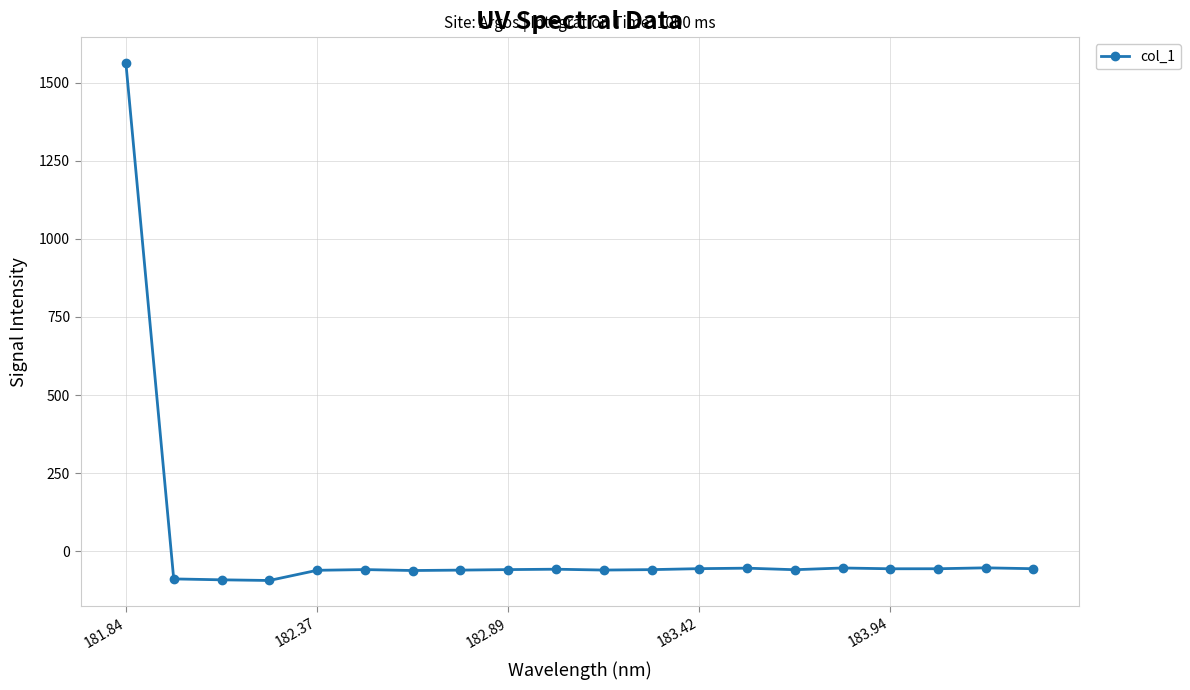

How many values are below zero?

19